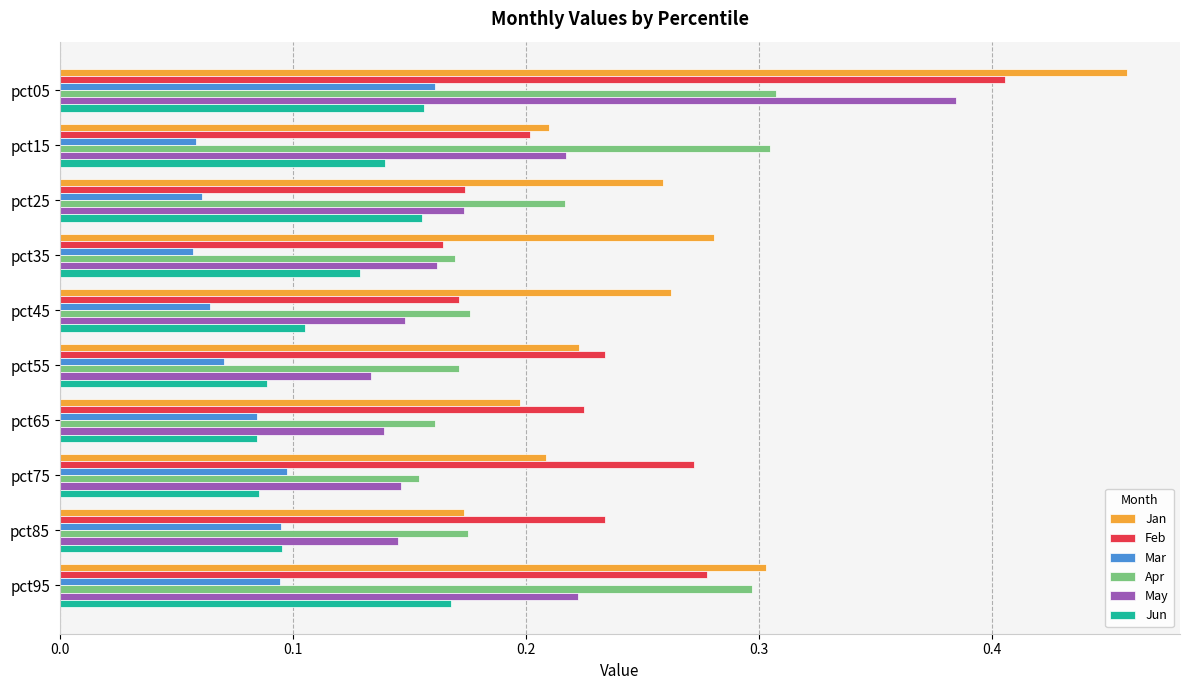

Count the Apr values in the range 0 to 1.

10